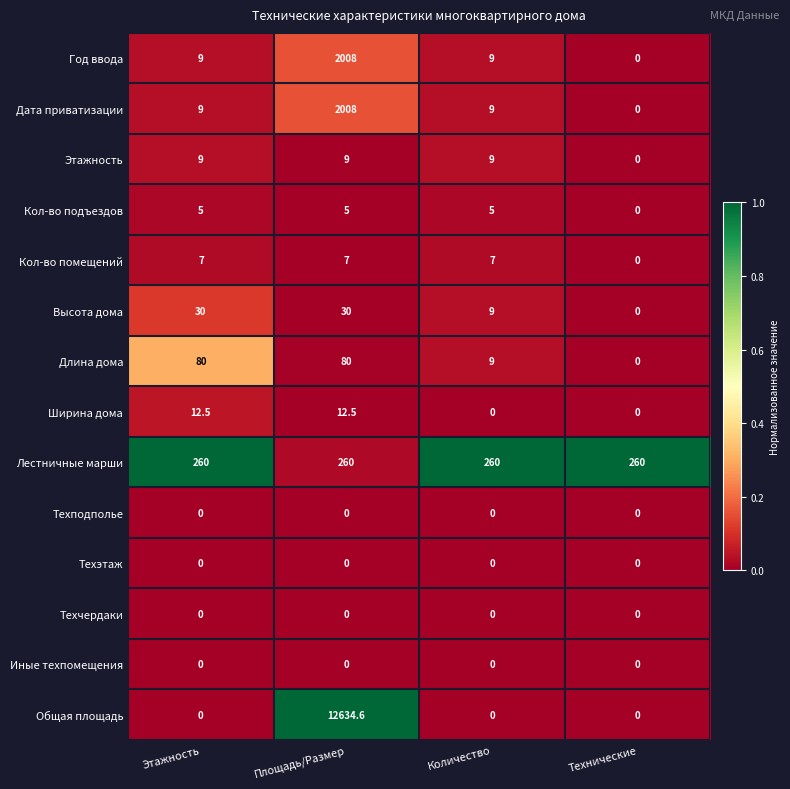

Read the Ширина дома value at Площадь/Размер.

12.5